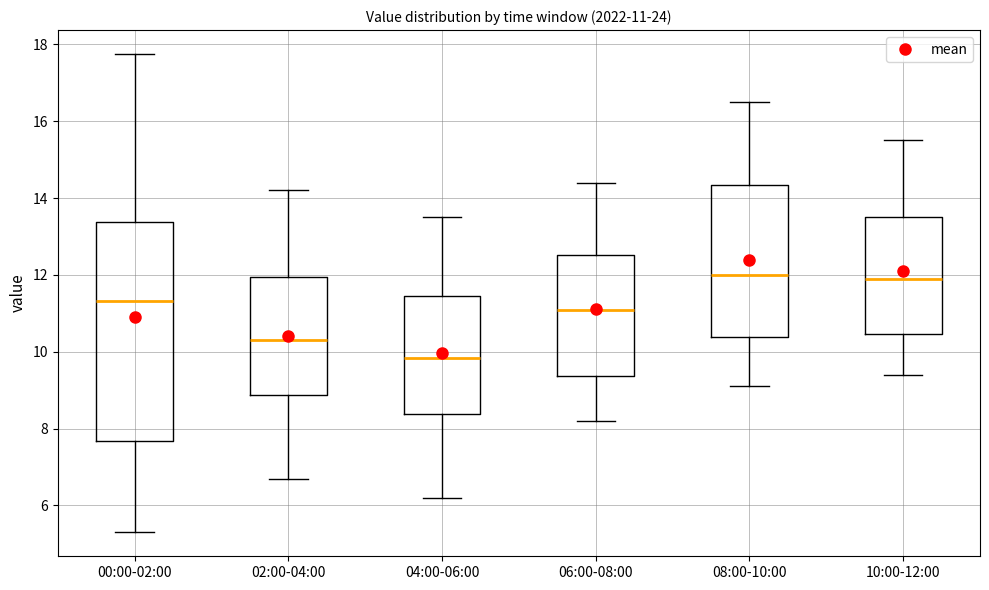

Which box has the lowest median line?

04:00-06:00